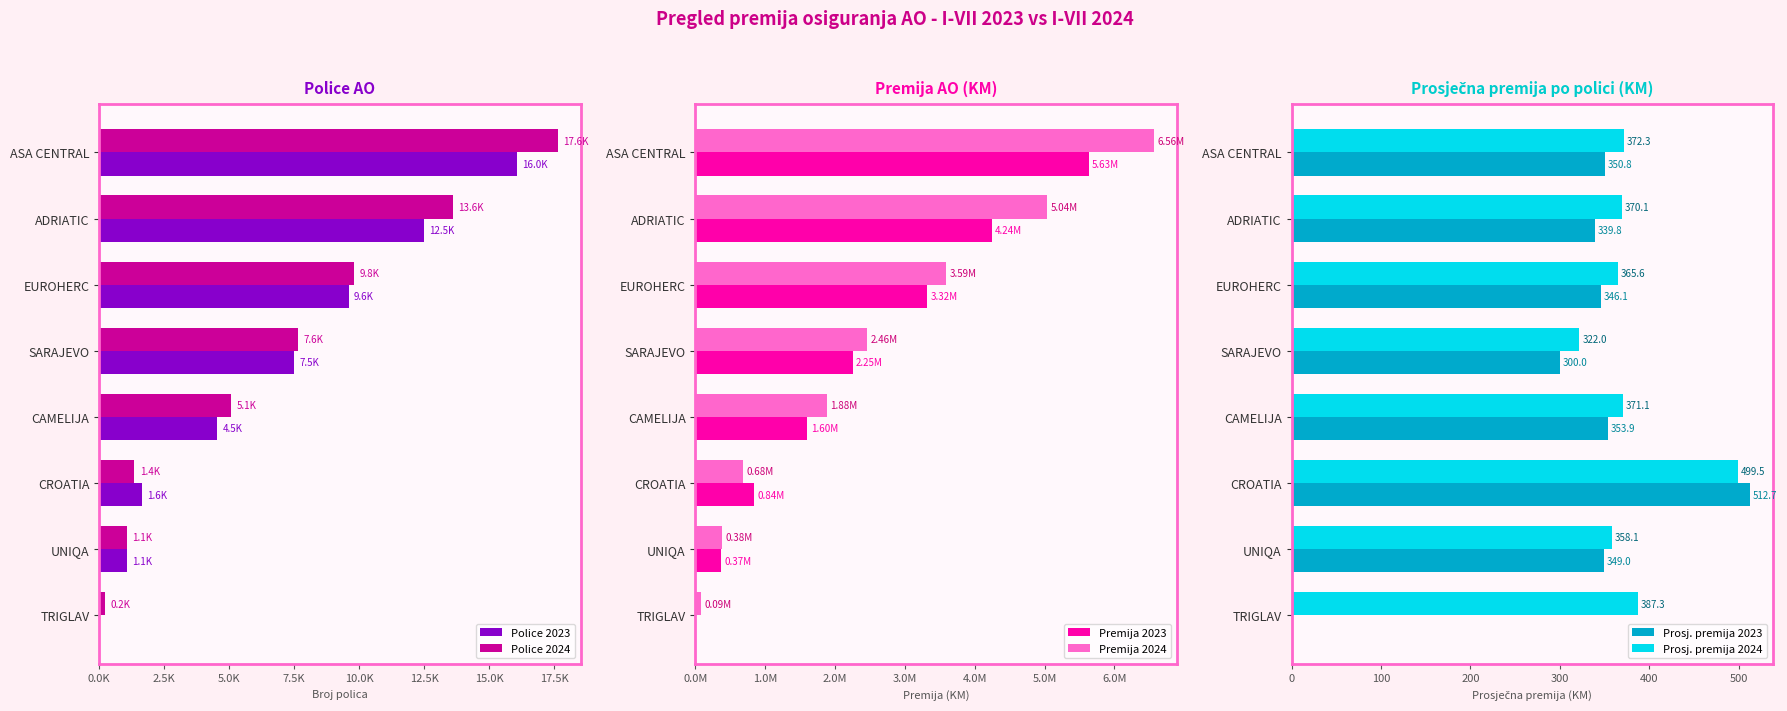

What are all the series names shown in the legend?

Police 2023, Police 2024, Premija 2023, Premija 2024, Prosj. premija 2023, Prosj. premija 2024